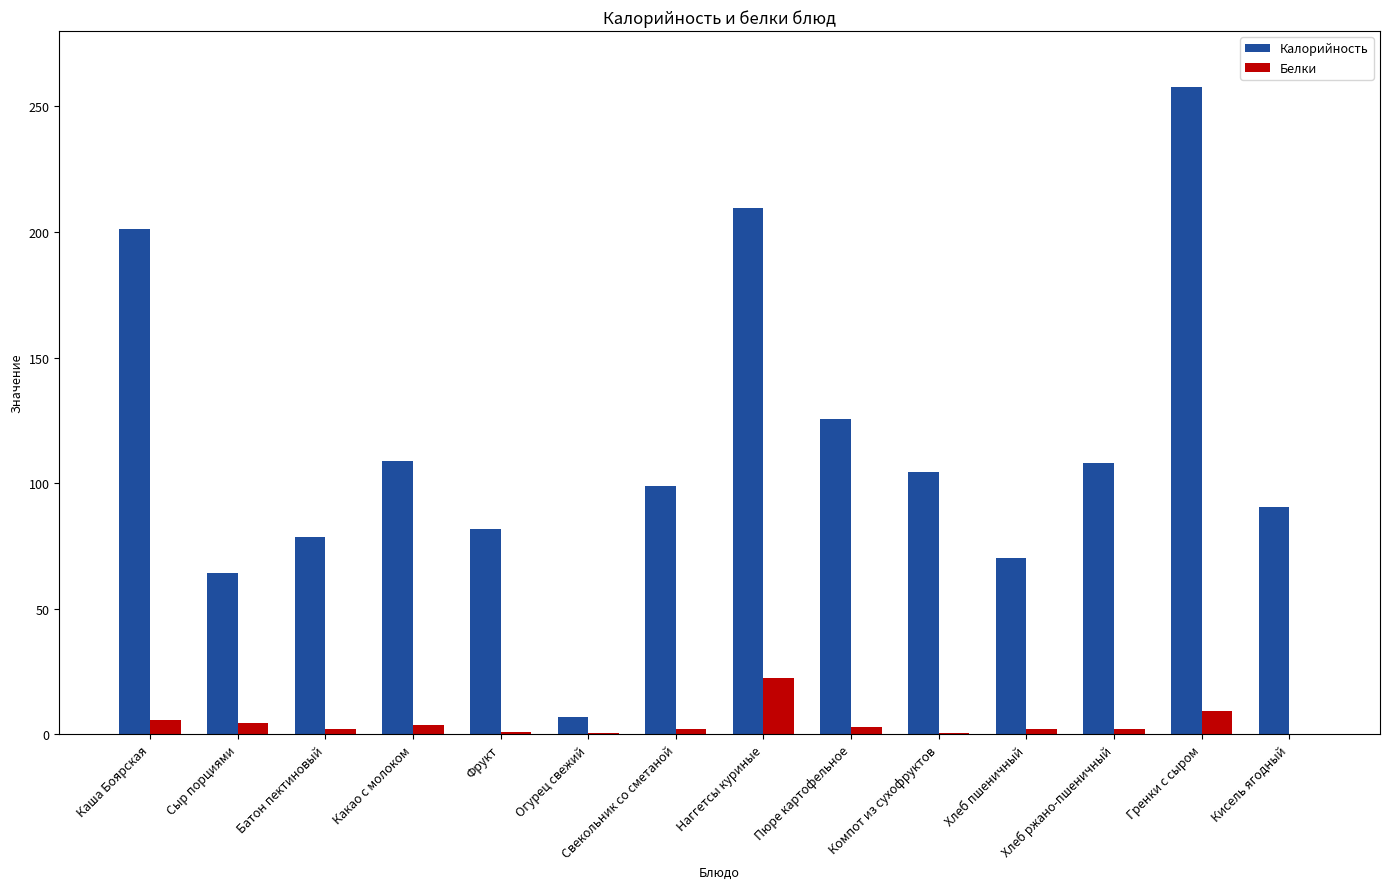

How many categories are shown in the chart?

14